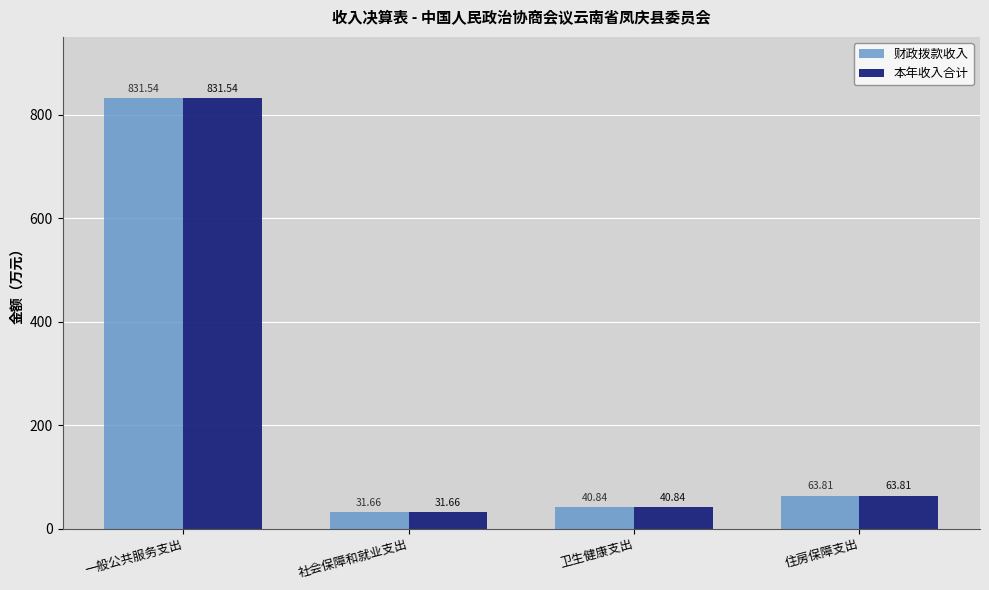

Reading left to right, transcribe all the data shown in this chart.

财政拨款收入: 一般公共服务支出=831.5	社会保障和就业支出=31.7	卫生健康支出=40.8	住房保障支出=63.8
本年收入合计: 一般公共服务支出=831.5	社会保障和就业支出=31.7	卫生健康支出=40.8	住房保障支出=63.8